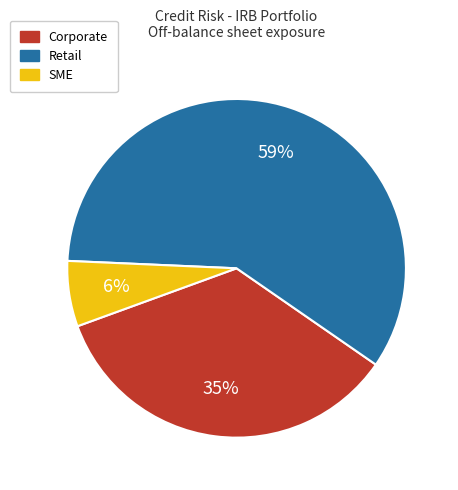

To the nearest percent, what is the difference between the largest and smallest slice percentages?

53%